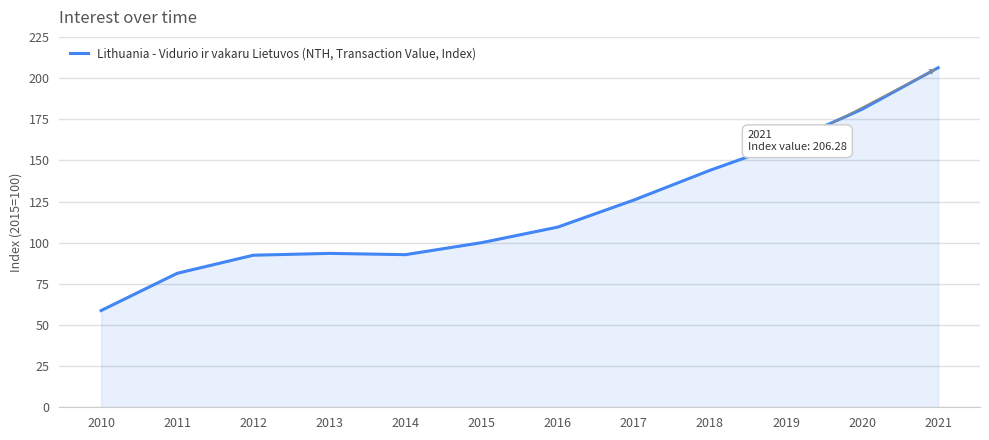

What is the ratio of the value at 2014 to the value at 2018?

0.6